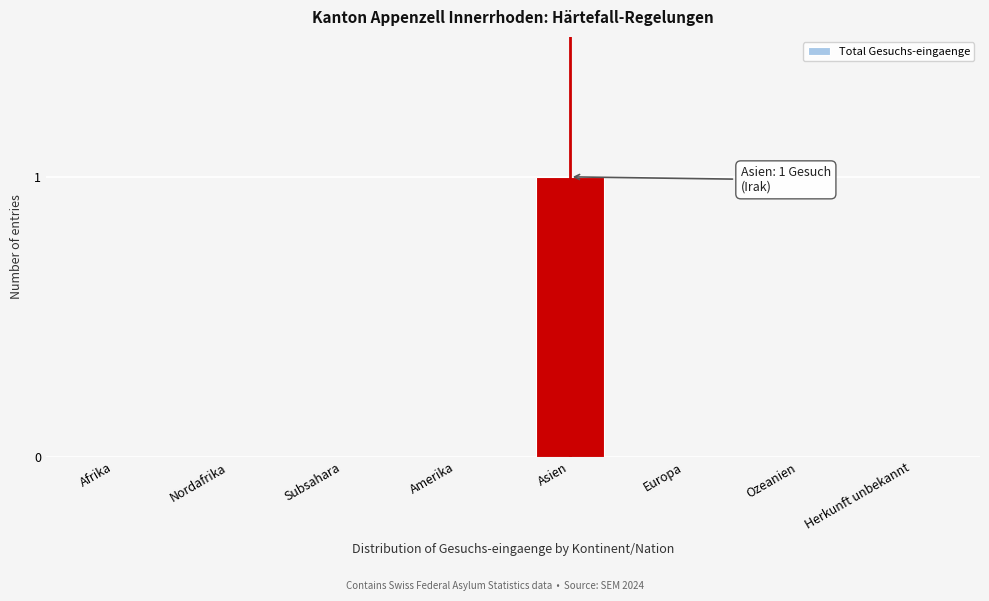

Reading left to right, extract all data points from this chart.

Afrika=0	Nordafrika=0	Subsahara=0	Amerika=0	Asien=1	Europa=0	Ozeanien=0	Herkunft unbekannt=0